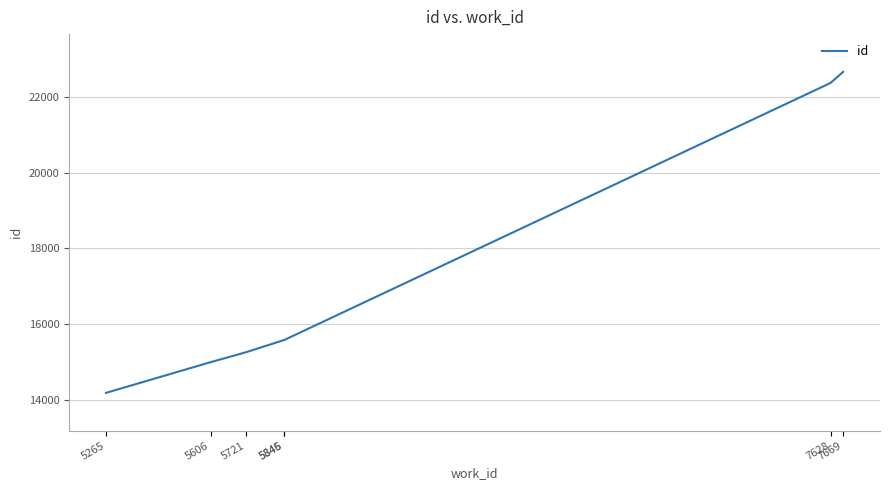

What is the average value?

17233